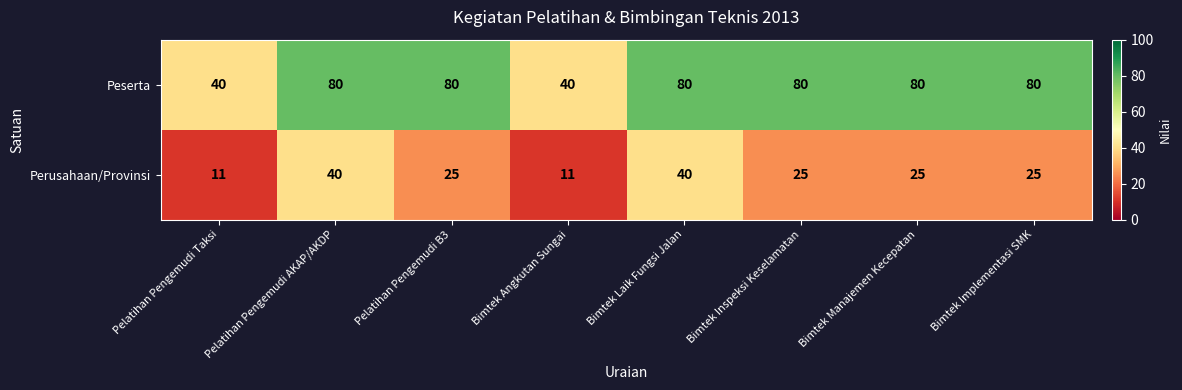

Rank the series by their average value, from lowest to highest.

Perusahaan/Provinsi, Peserta